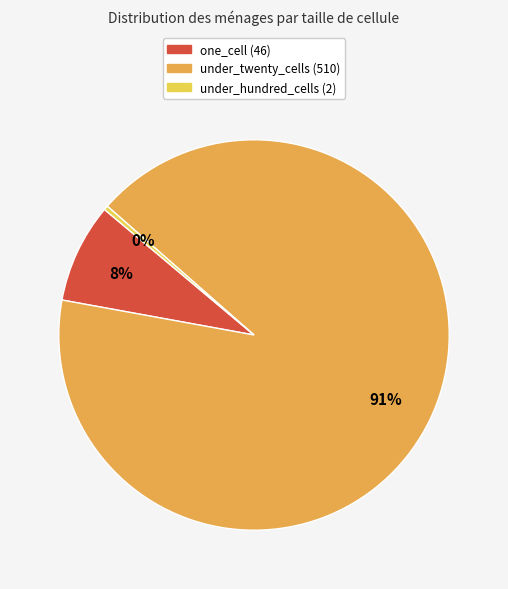

Is it true that under_twenty_cells (510) is 99% of the pie?

False